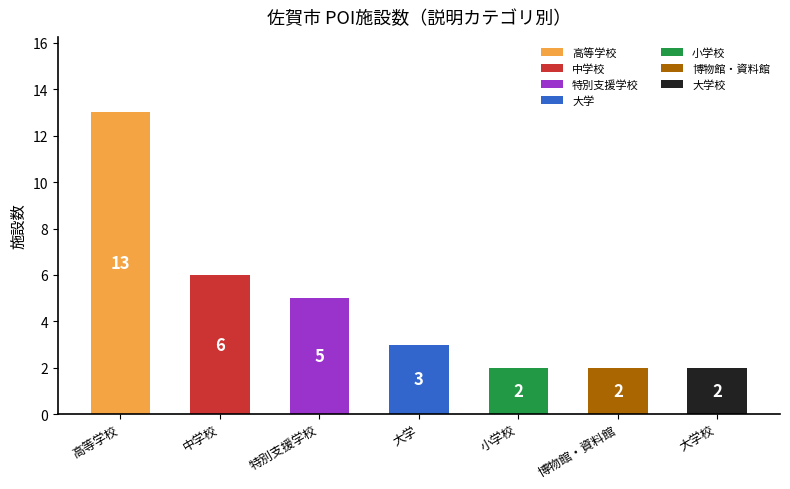

What is the smallest value displayed?

2